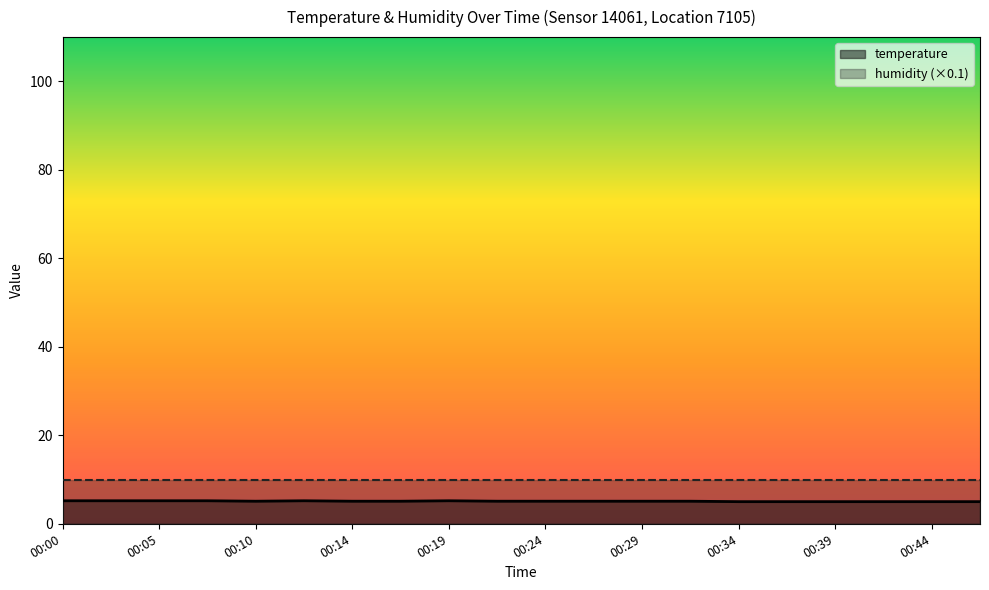

How many points are higher than both their immediate neighbors (excluding endpoints)?

2